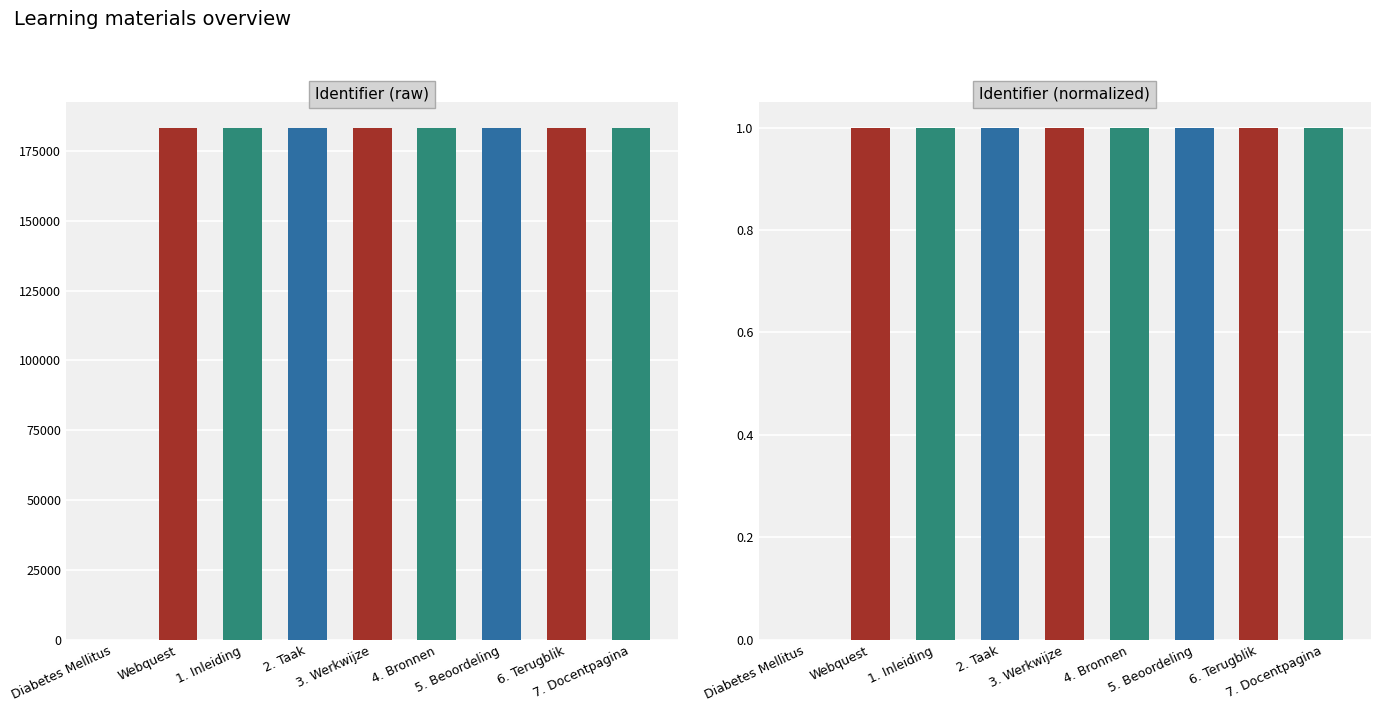

What position from the right is 1. Inleiding?

7